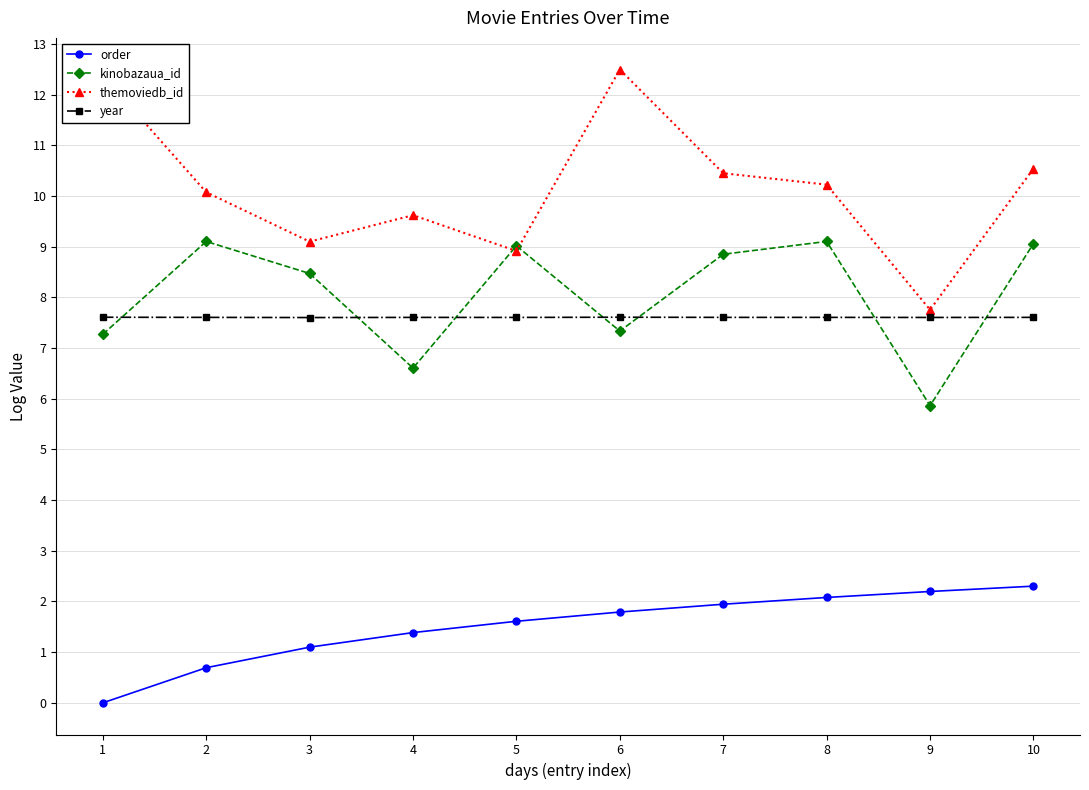

What is the difference between the maximum and minimum values in the kinobazaua_id series?

3.2